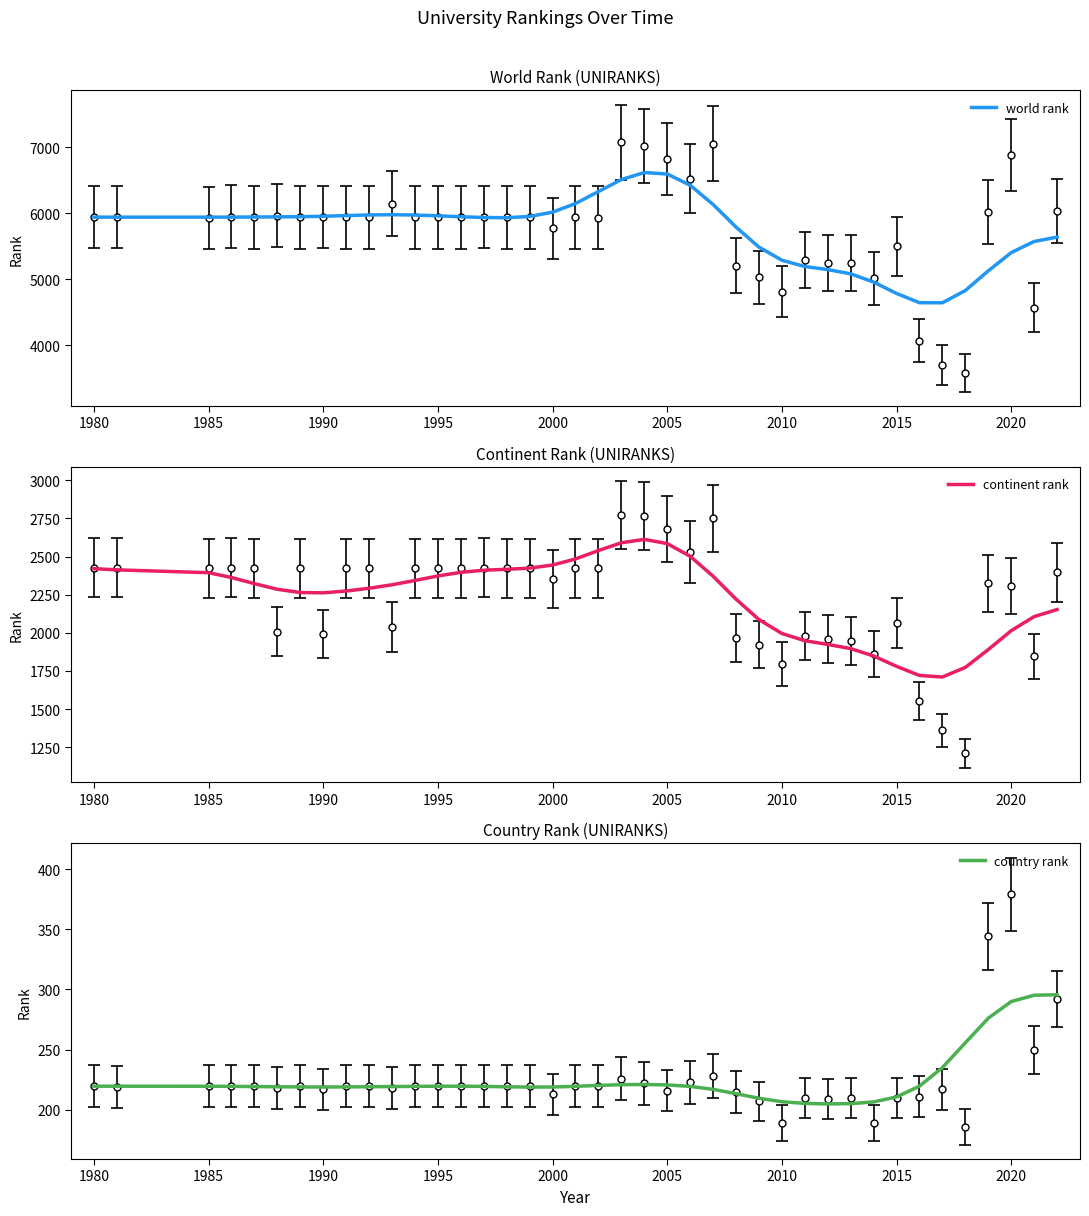

The value of world rank at 2005 is 11718.1. True or false?

False